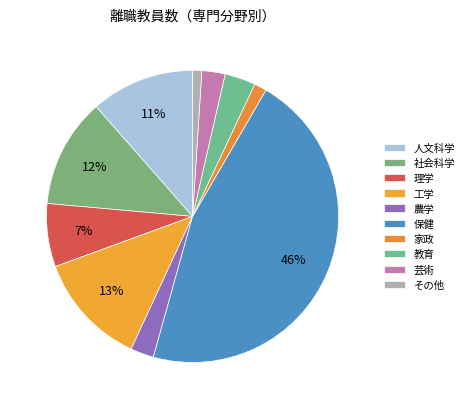

Approximately how many times larger is the value at 農学 compared to 理学?

0.4